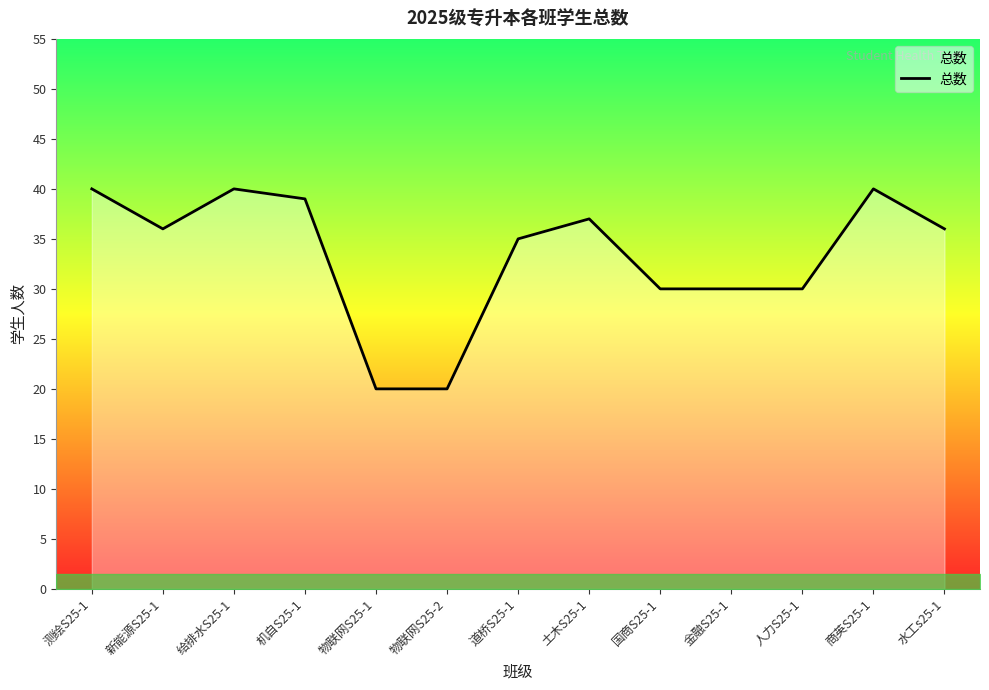

How many points are higher than both their immediate neighbors (excluding endpoints)?

3